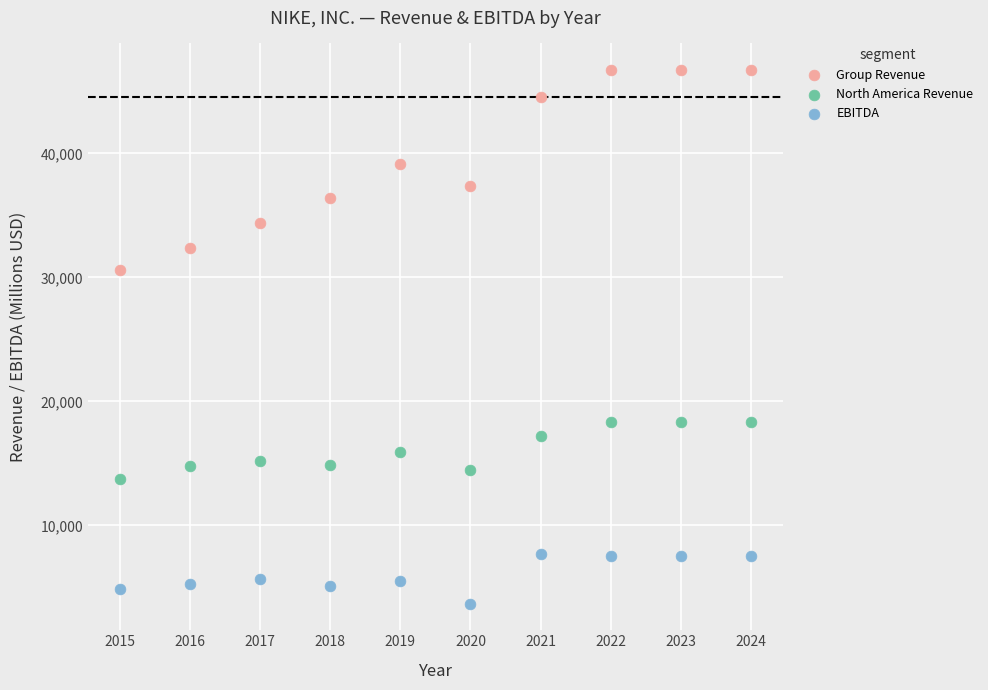

Which series reaches the minimum Y coordinate?

EBITDA